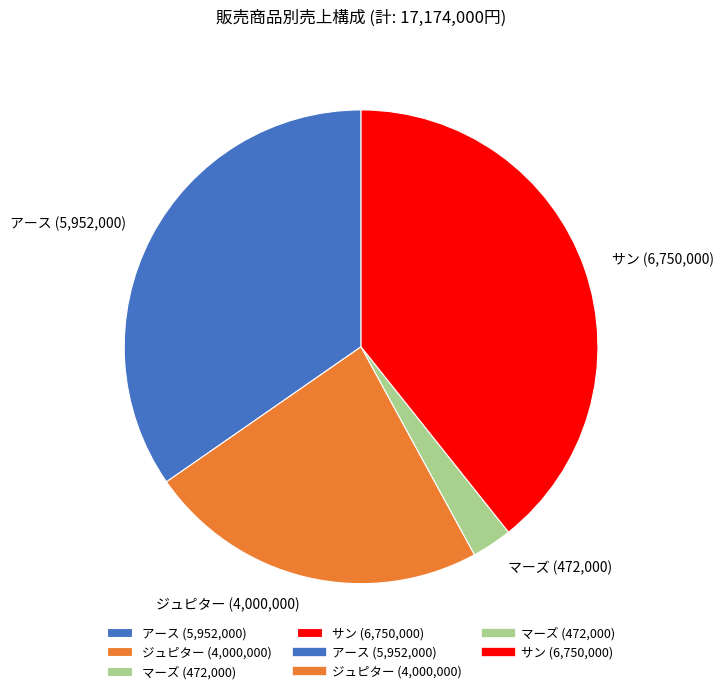

Between ジュピター (4,000,000) and アース (5,952,000), which is larger?

アース (5,952,000)